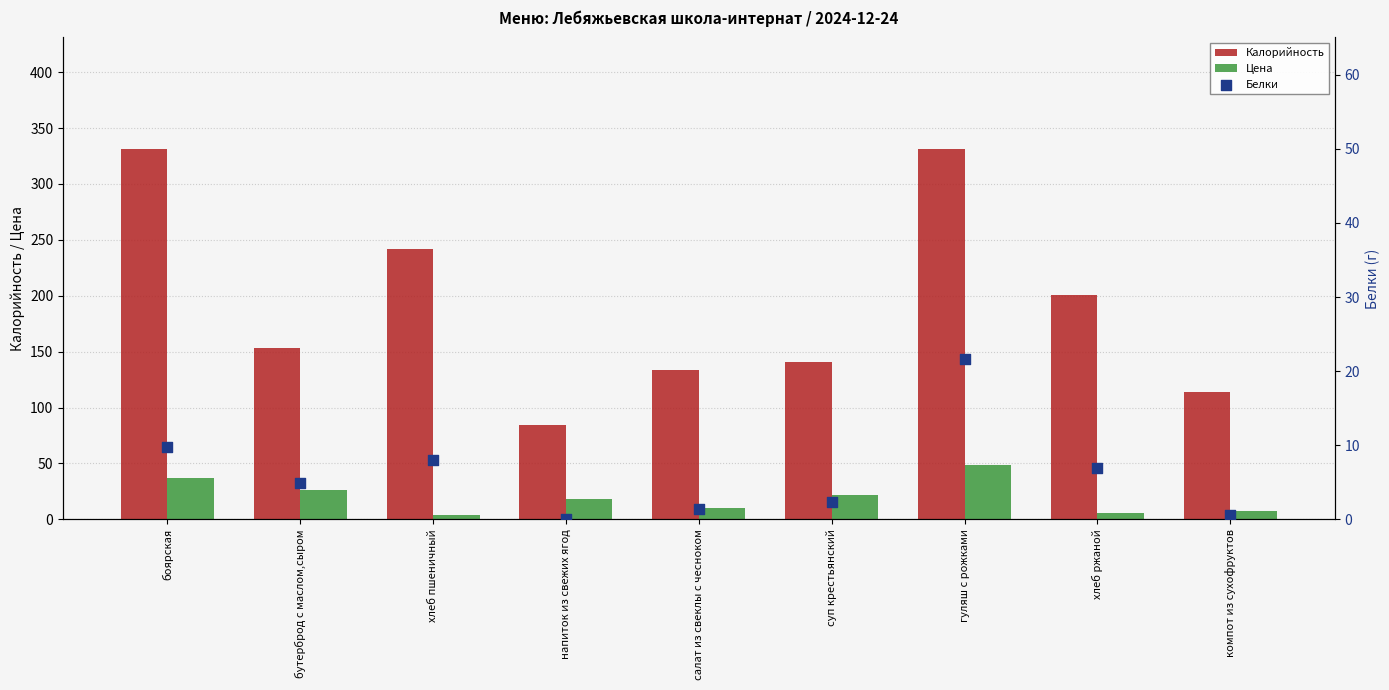

At how many categories does at least one series exceed 255?

2